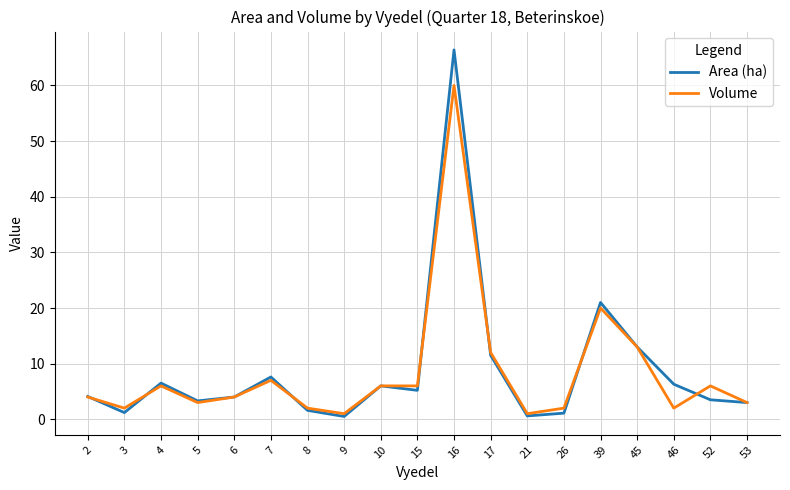

At which category is the sum across all series the highest?

16